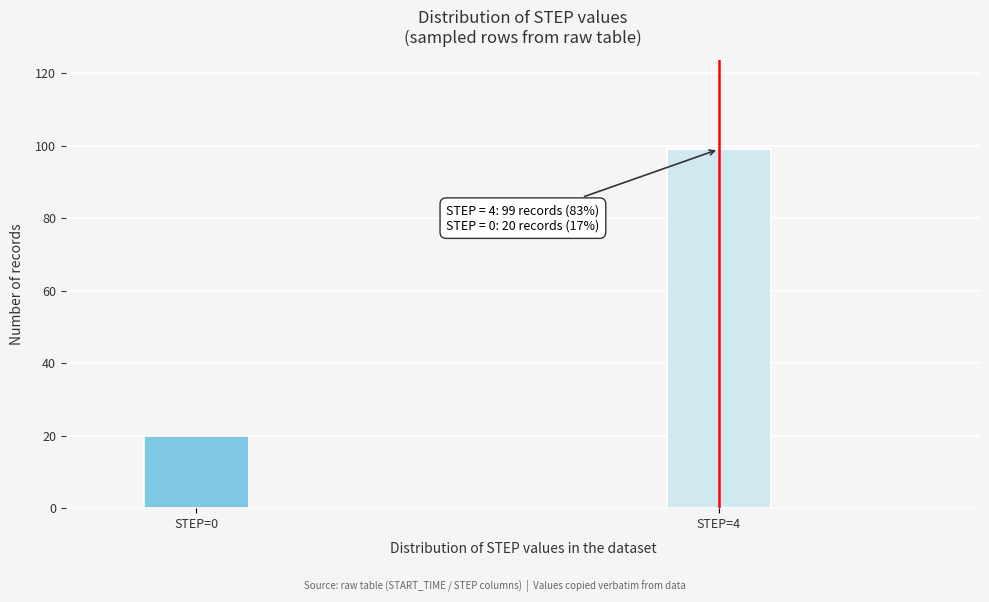

Reading left to right, extract all data points from this chart.

STEP=0=20	STEP=4=99